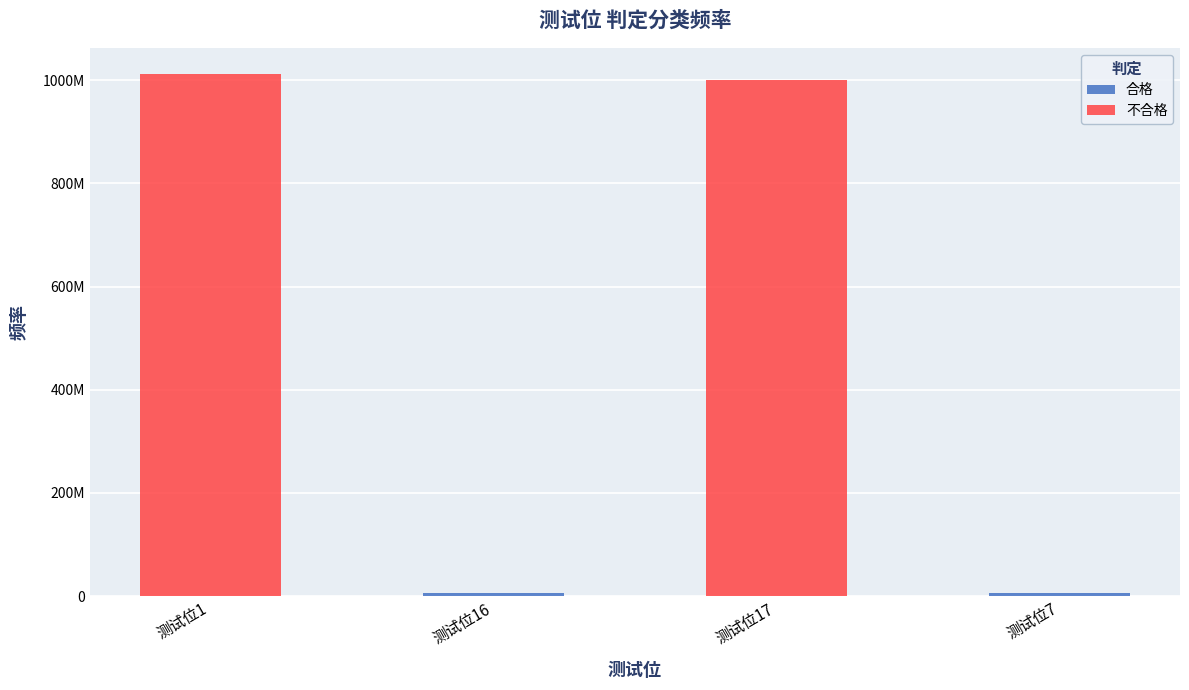

List the labels in order of 合格 value, smallest first.

测试位1, 测试位17, 测试位7, 测试位16